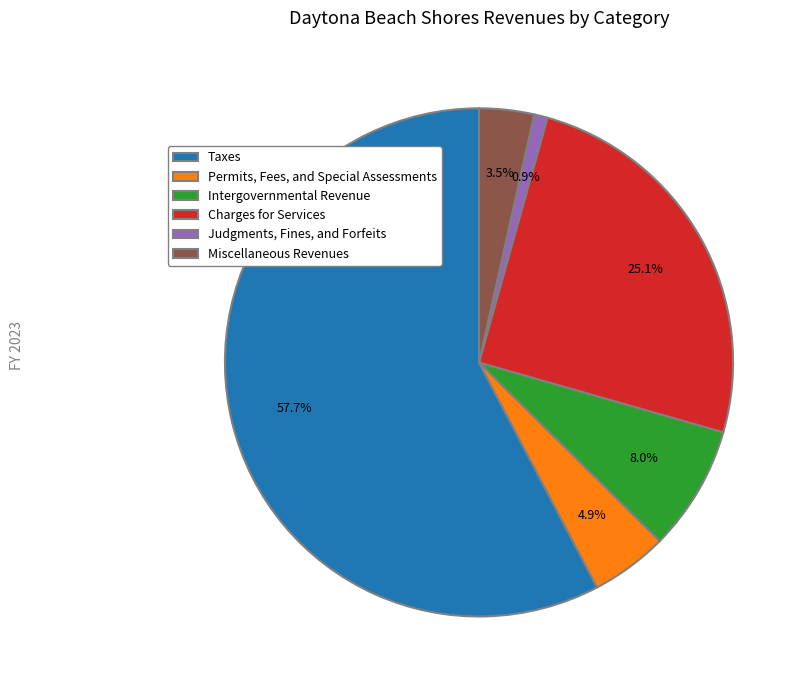

Combined, do Permits, Fees, and Special Assessments and Miscellaneous Revenues account for over 50%?

No